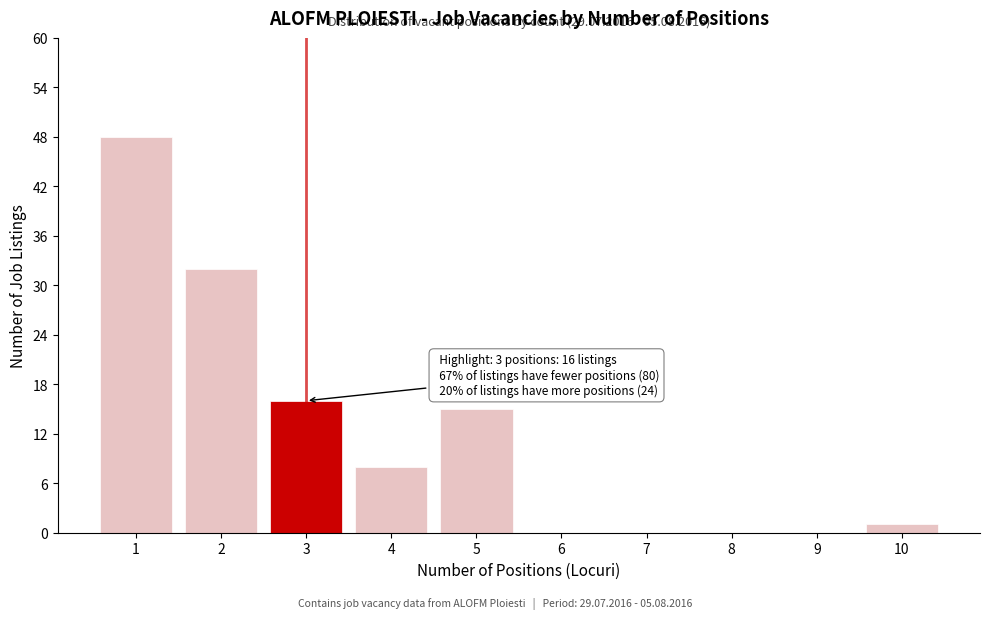

Reading left to right, list all the values displayed in this chart.

1=48	2=32	3=16	4=8	5=15	6=0	7=0	8=0	9=0	10=1